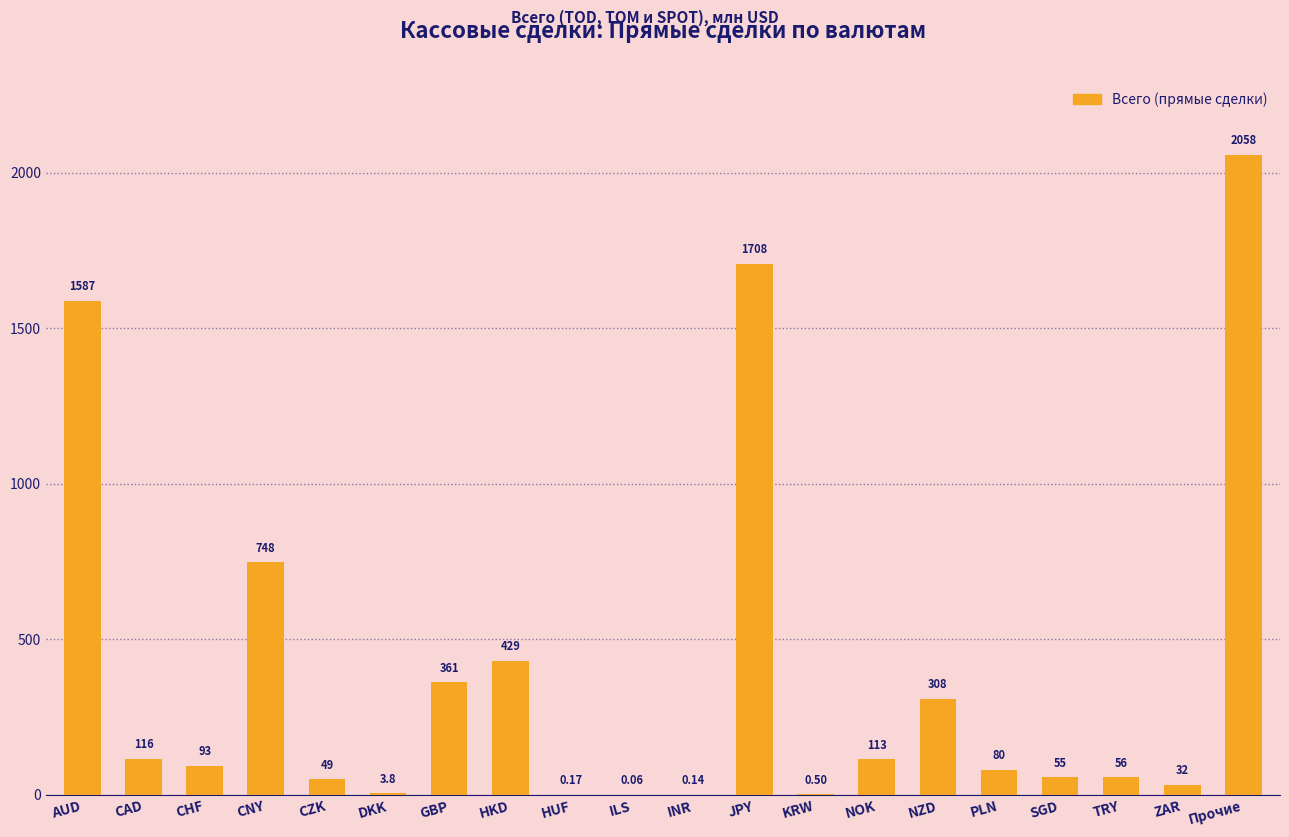

How many distinct data groups are displayed?

1